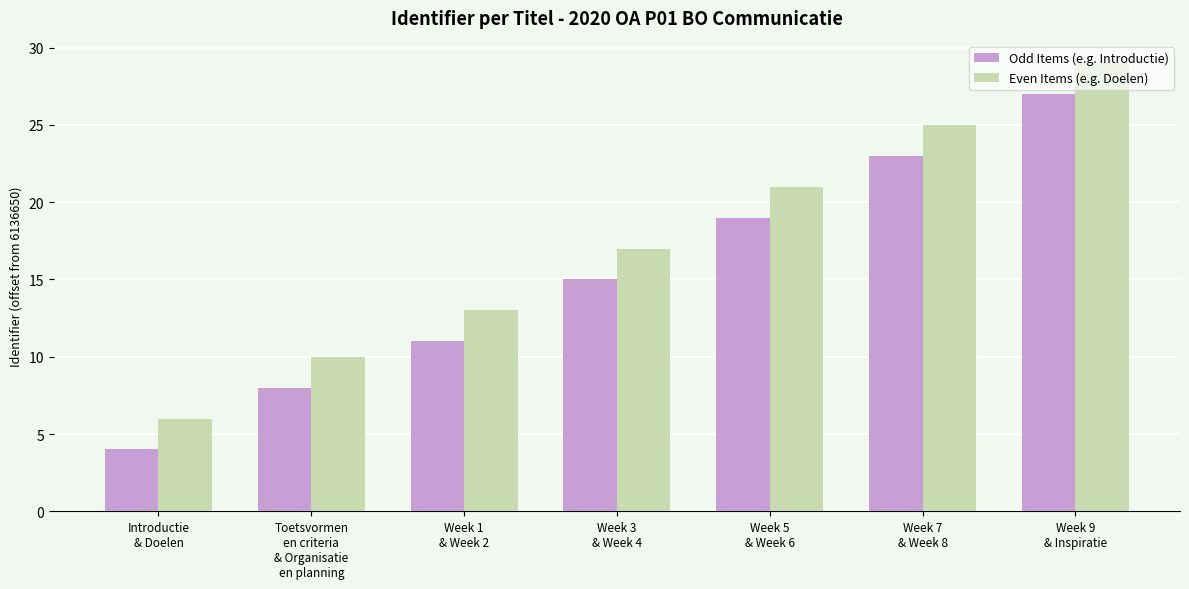

True or false: Even Items (e.g. Doelen) has a value of 10 at Introductie
& Doelen.

False